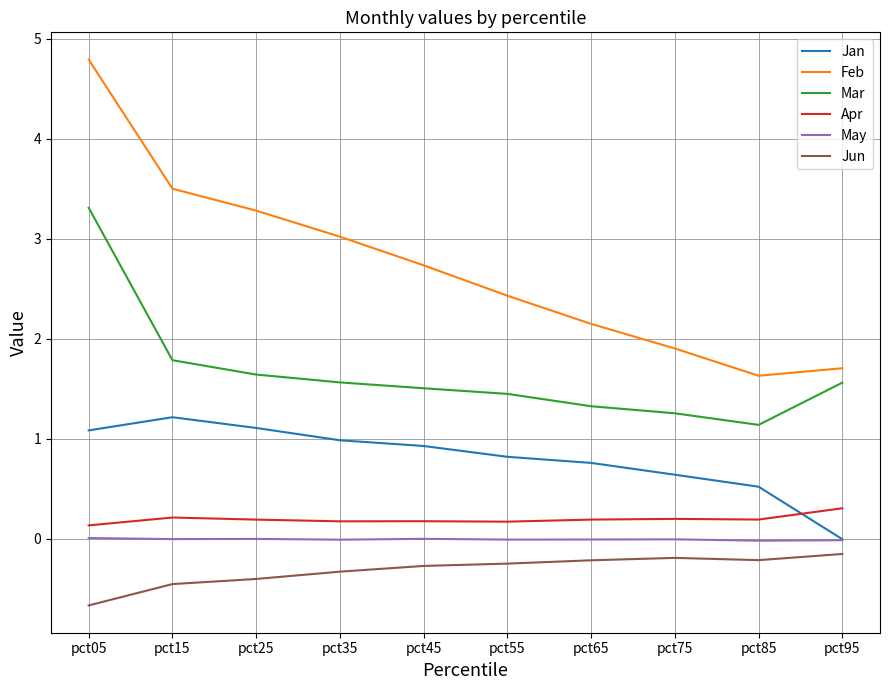

How many interior local peaks does the Jan series have?

1